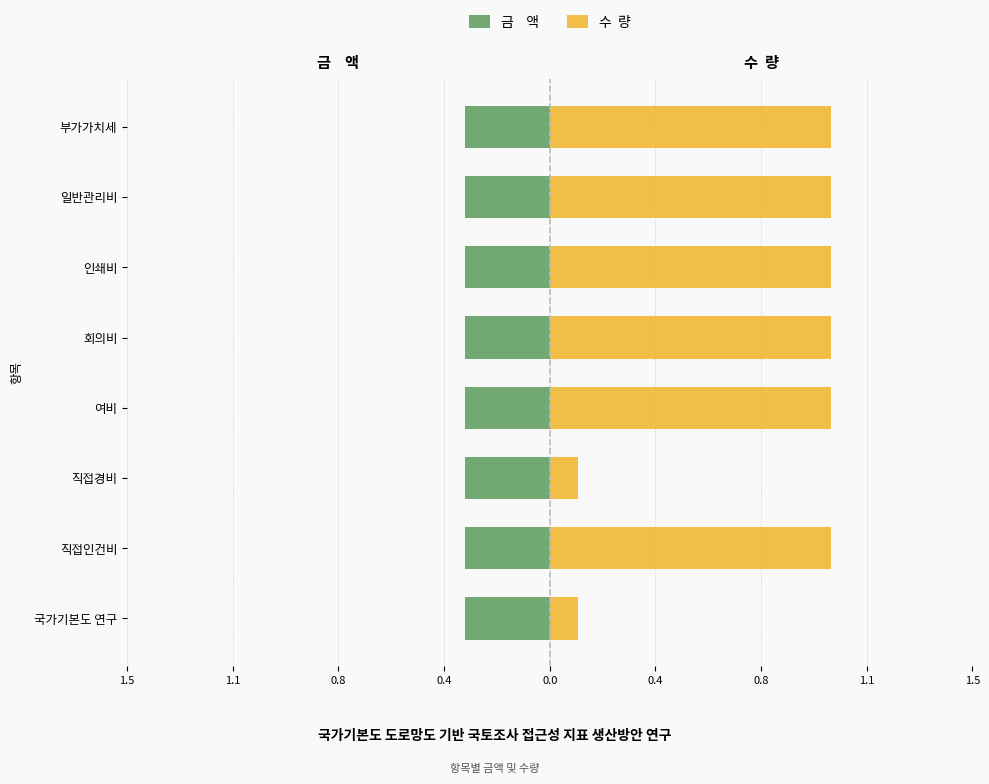

What is the smallest value displayed?

0.1